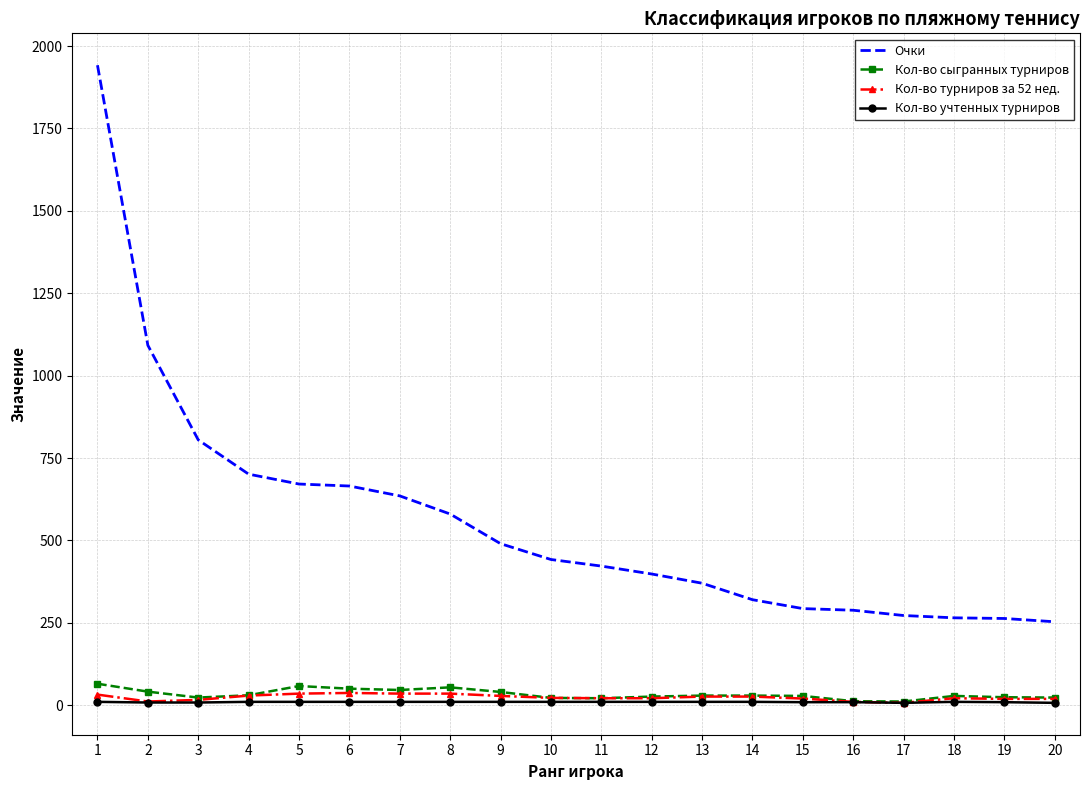

The value of Кол-во сыгранных турниров at 14 is 29. True or false?

True